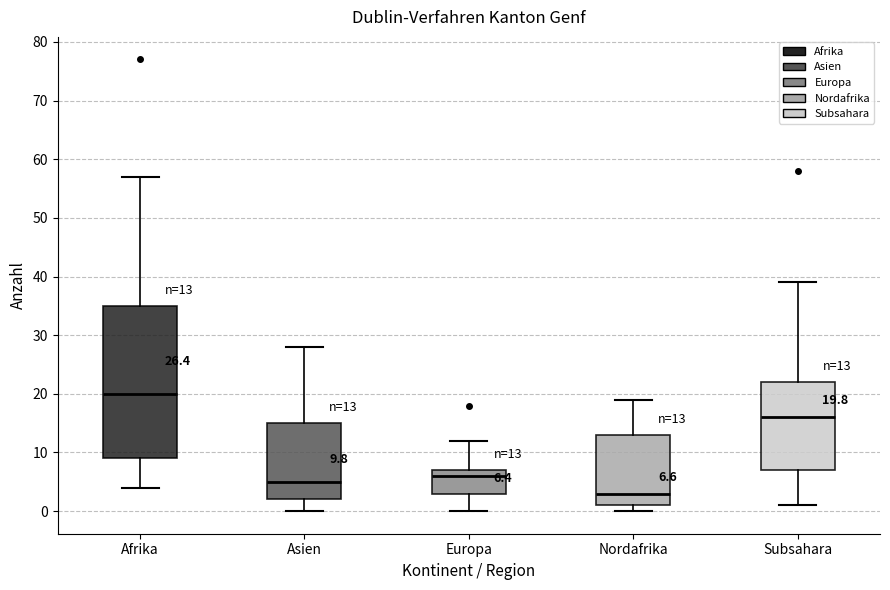

Which box is the tallest, from its lower edge to its upper edge?

Afrika